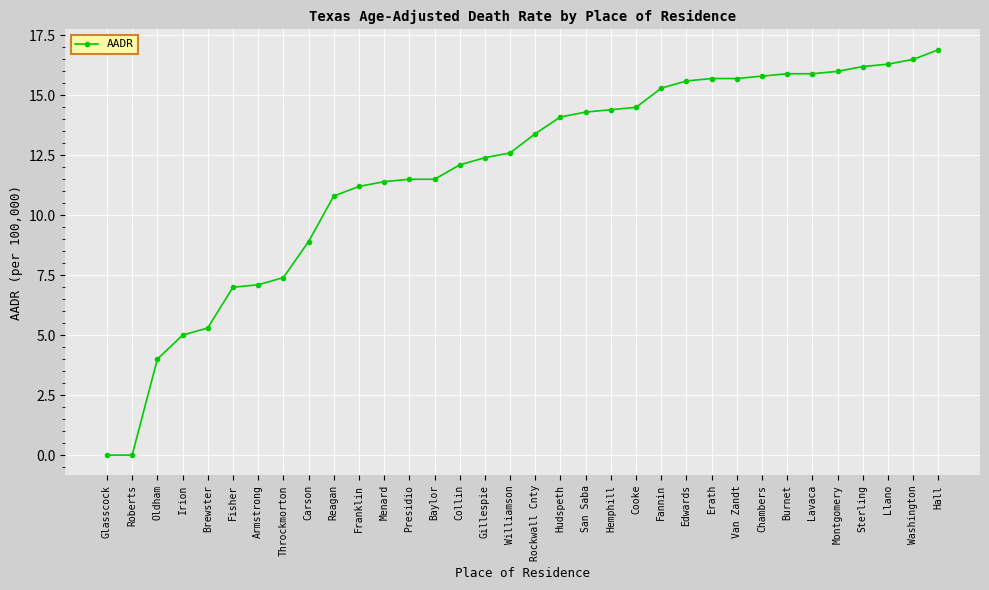

What position from the right is Washington?

2